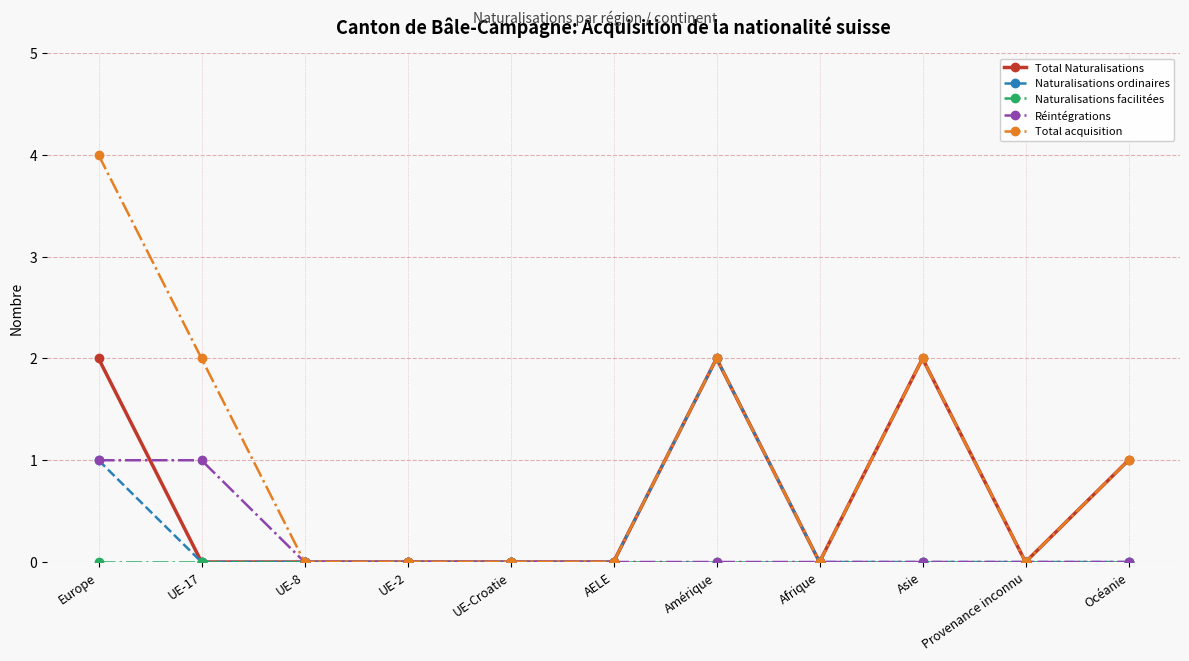

How many distinct data groups are displayed?

5